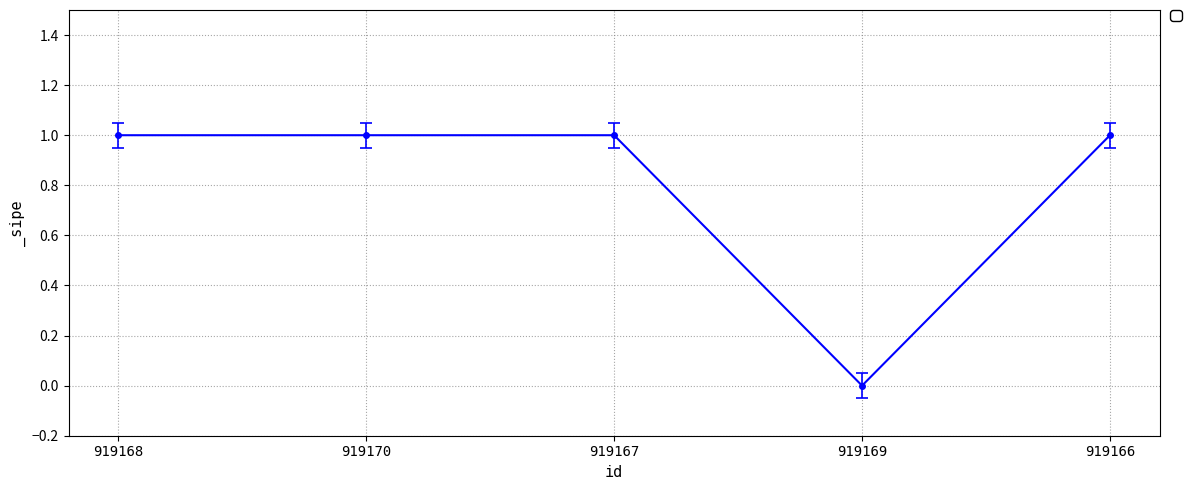

What is the label of the 5th point from the right?

919168